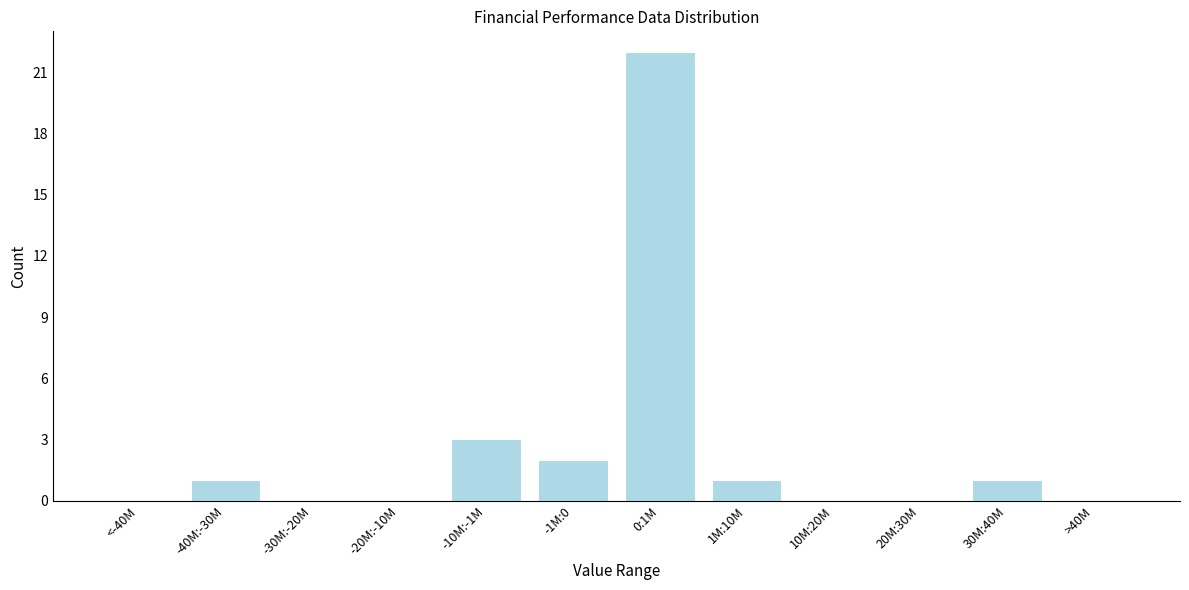

Reading left to right, extract all data points from this chart.

<-40M=0	-40M:-30M=1	-30M:-20M=0	-20M:-10M=0	-10M:-1M=3	-1M:0=2	0:1M=22	1M:10M=1	10M:20M=0	20M:30M=0	30M:40M=1	>40M=0